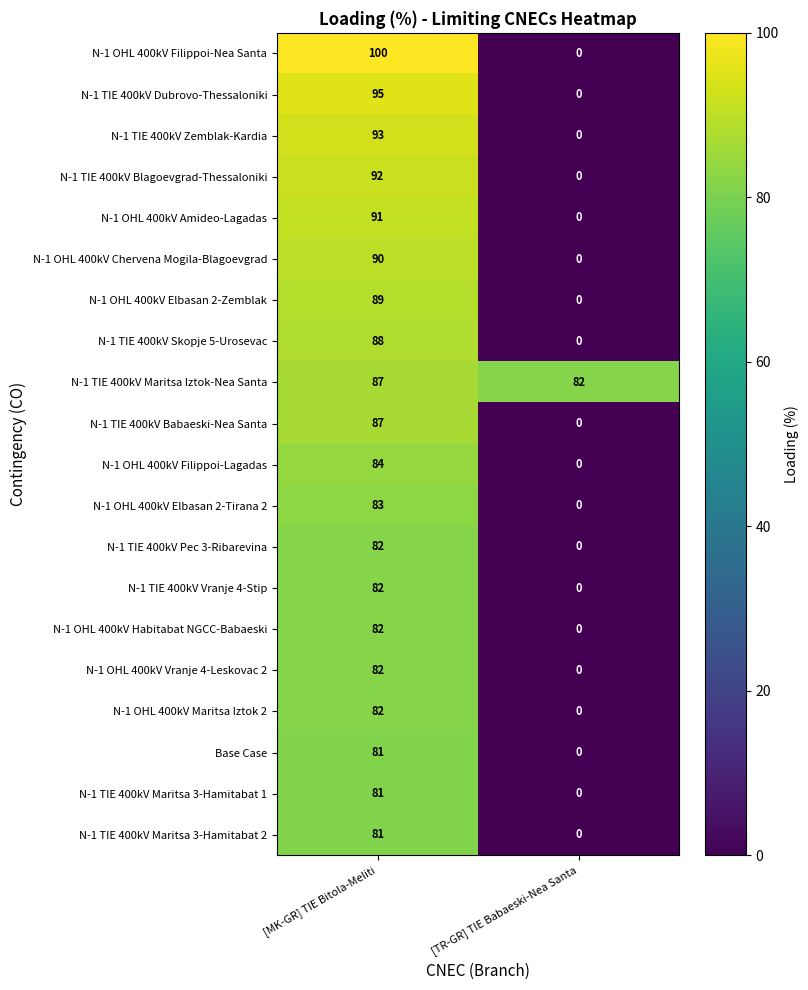

What is the greatest value displayed?

100